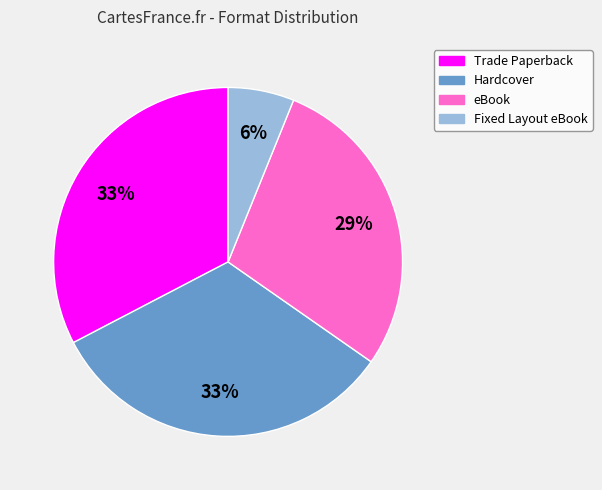

Is the sum of Trade Paperback and Hardcover greater than half?

Yes